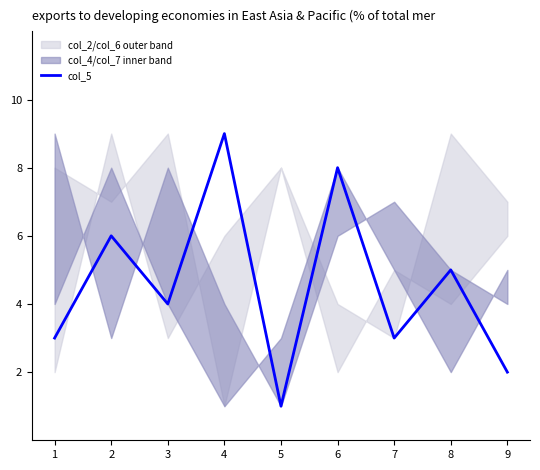

Which label corresponds to the largest value in the chart?

4